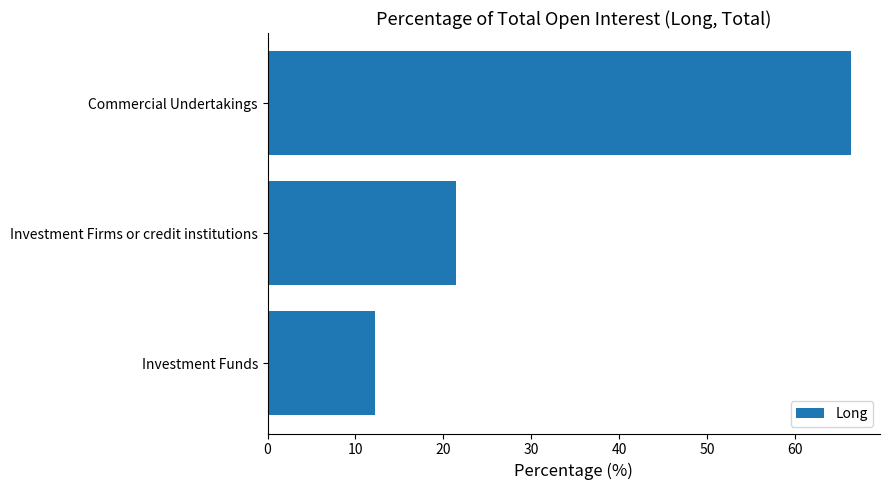

Are the bars grouped side by side (vs. stacked)?

No